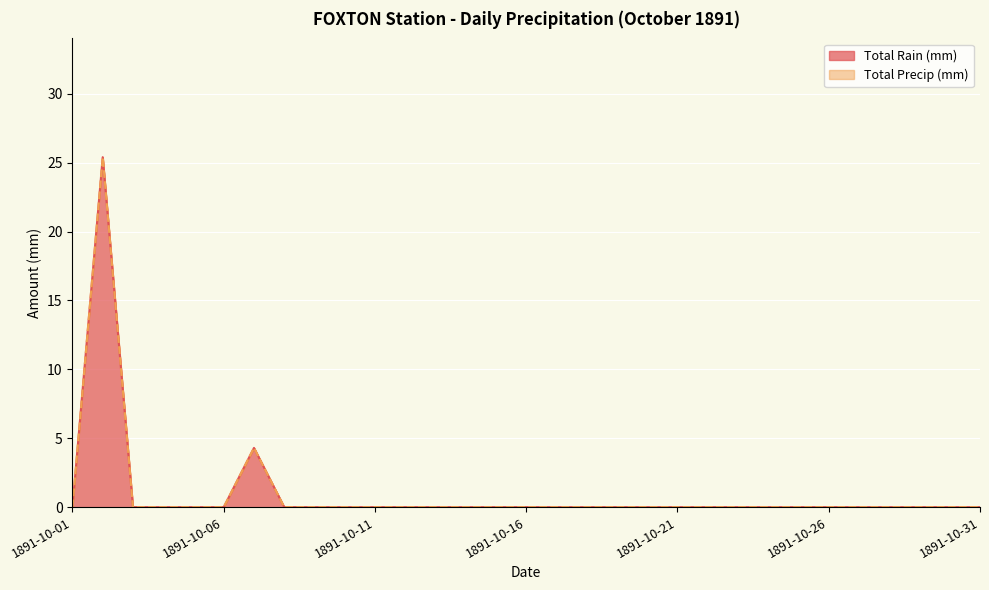

Rank the categories by Total Rain (mm) value from highest to lowest.

1891-10-02, 1891-10-07, 1891-10-01, 1891-10-03, 1891-10-04, 1891-10-05, 1891-10-06, 1891-10-08, 1891-10-09, 1891-10-10, 1891-10-11, 1891-10-12, 1891-10-13, 1891-10-14, 1891-10-15, 1891-10-16, 1891-10-17, 1891-10-18, 1891-10-19, 1891-10-20, 1891-10-21, 1891-10-22, 1891-10-23, 1891-10-24, 1891-10-25, 1891-10-26, 1891-10-27, 1891-10-28, 1891-10-29, 1891-10-30, 1891-10-31